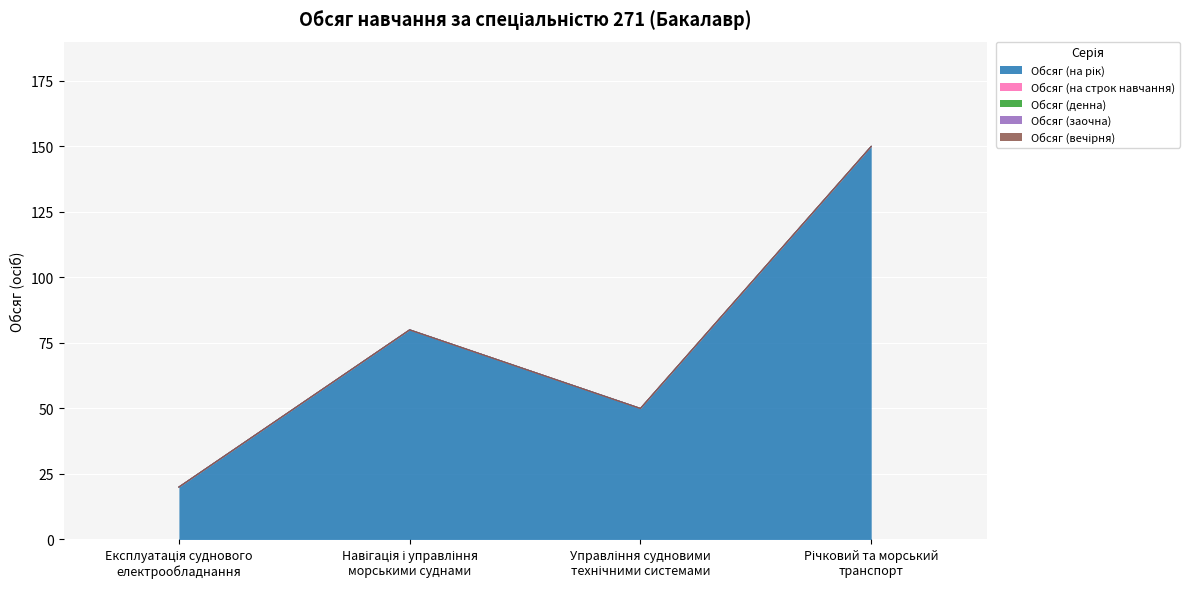

True or false: Обсяг (вечірня) has more than 1 interior local peaks.

False